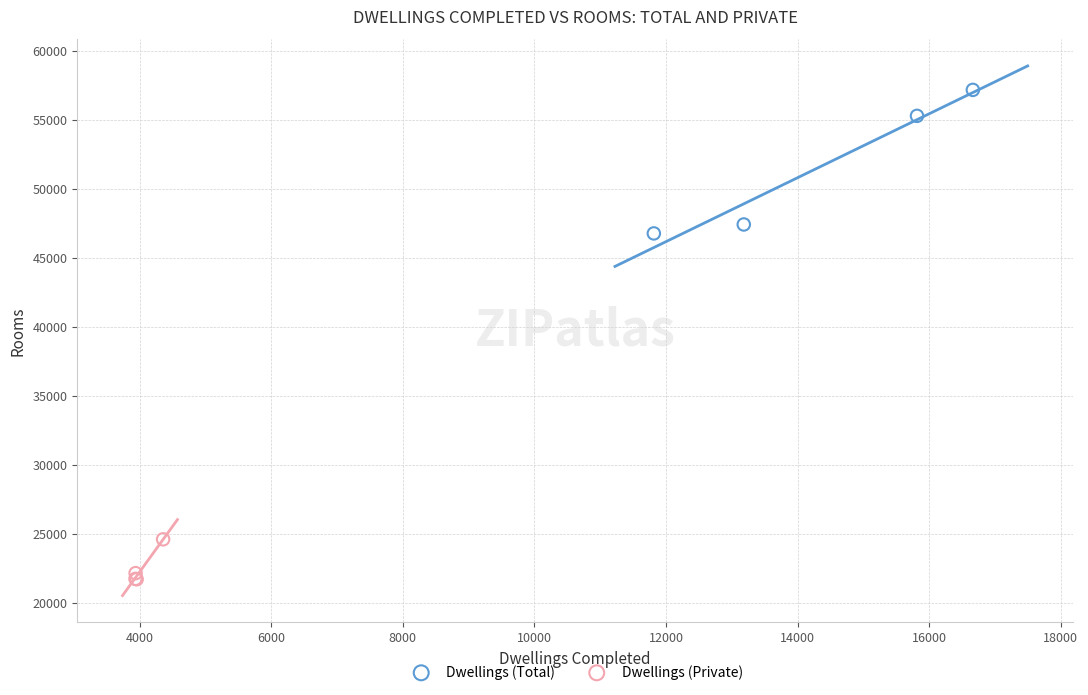

Which series contains the highest Y value?

Dwellings (Total)